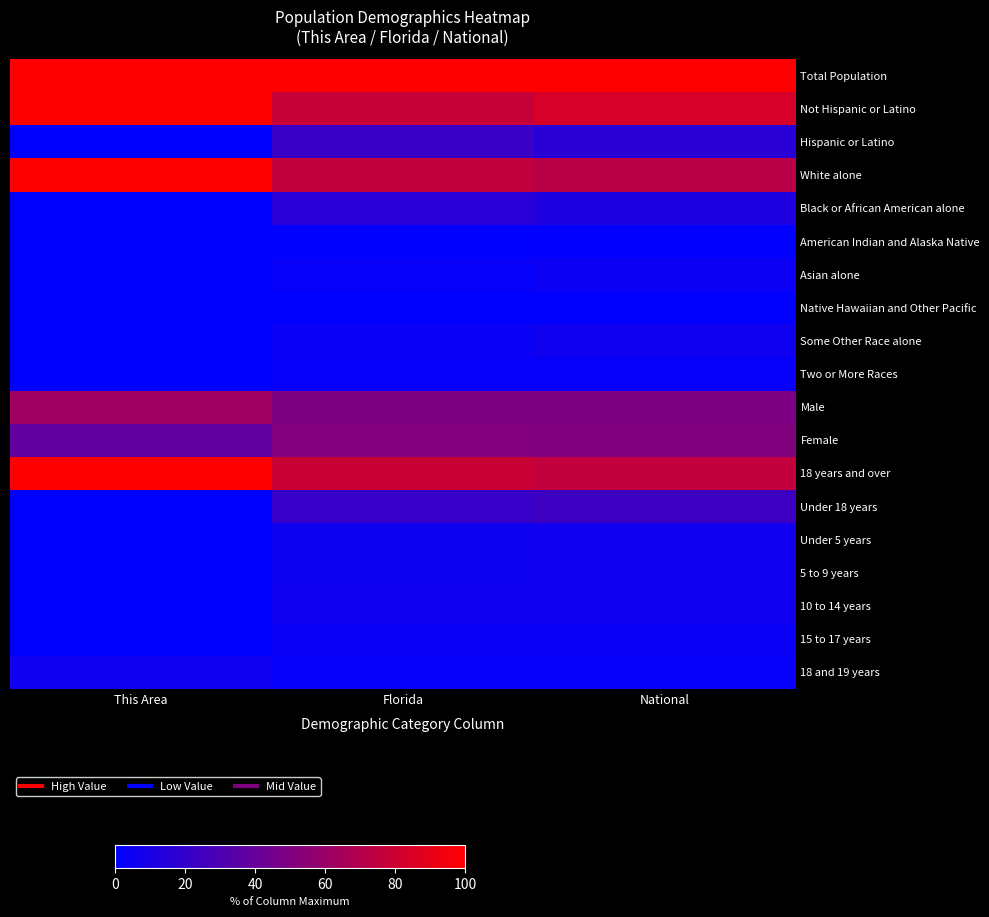

At which category is the sum across all series the highest?

National